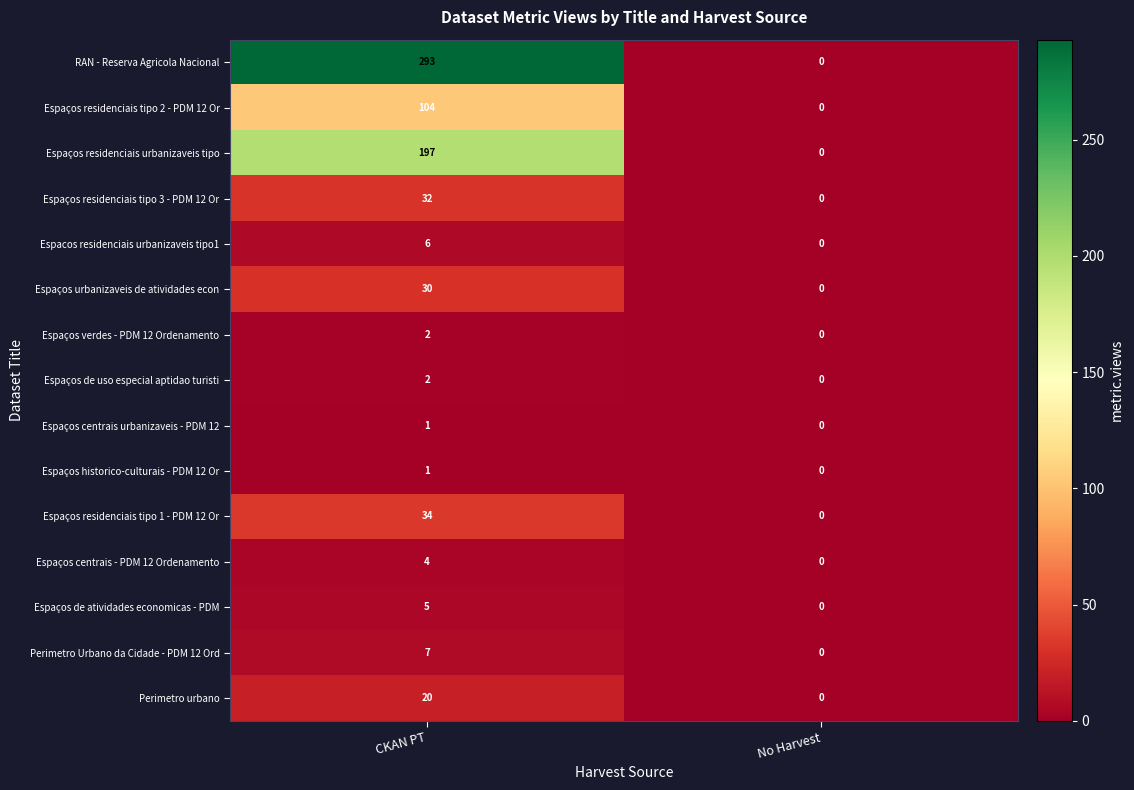

What is the average value of the Perimetro urbano series?

10